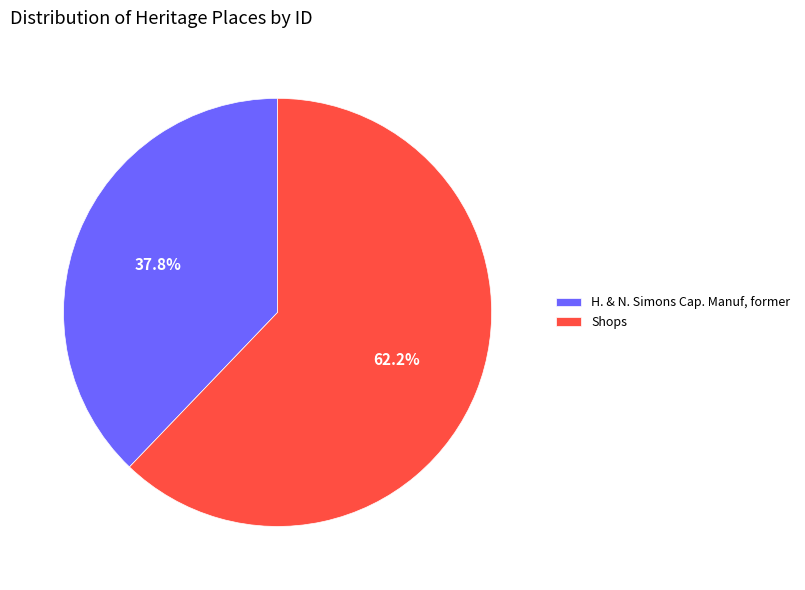

What percentage is the H. & N. Simons Cap. Manuf, former slice, to the nearest percent?

38%